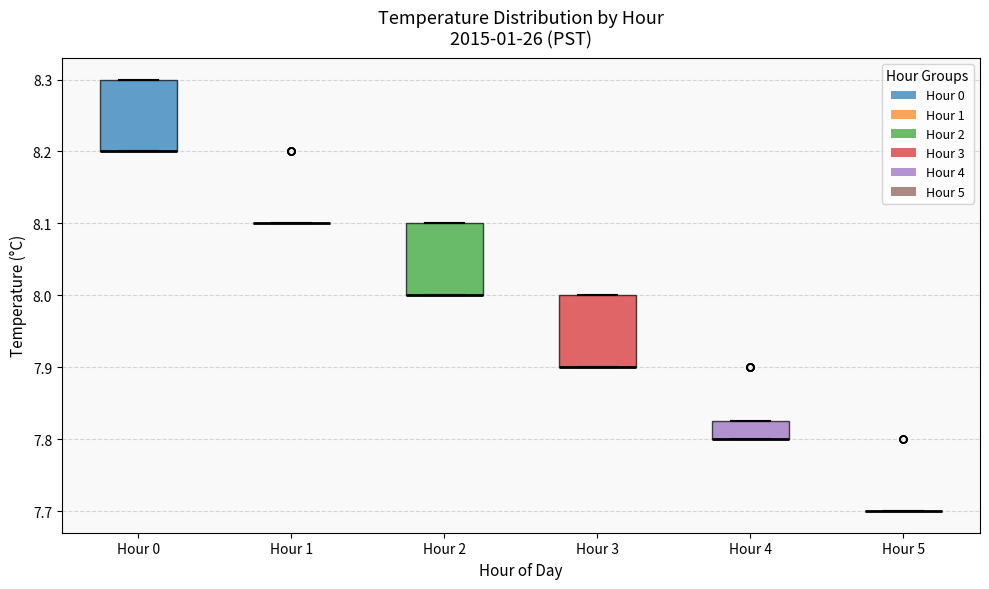

Reading left to right, transcribe this box plot: for each box, give where its median line is, the range the box spans, and where its two whiskers end, as read against the y-axis. The values are not printed on the chart, so give them approximately, as read against the axis.

Hour 0: median 8.20 (drawn on the box's lower edge), box 8.20 to 8.30, whiskers 8.20 to 8.30
Hour 1: box collapsed to a line at 8.10, whiskers 8.10 to 8.10
Hour 2: median 8.00 (drawn on the box's lower edge), box 8.00 to 8.10, whiskers 8.00 to 8.10
Hour 3: median 7.90 (drawn on the box's lower edge), box 7.90 to 8.00, whiskers 7.90 to 8.00
Hour 4: median 7.80 (drawn on the box's lower edge), box 7.80 to 7.83, whiskers 7.80 to 7.83
Hour 5: box collapsed to a line at 7.70, whiskers 7.70 to 7.70